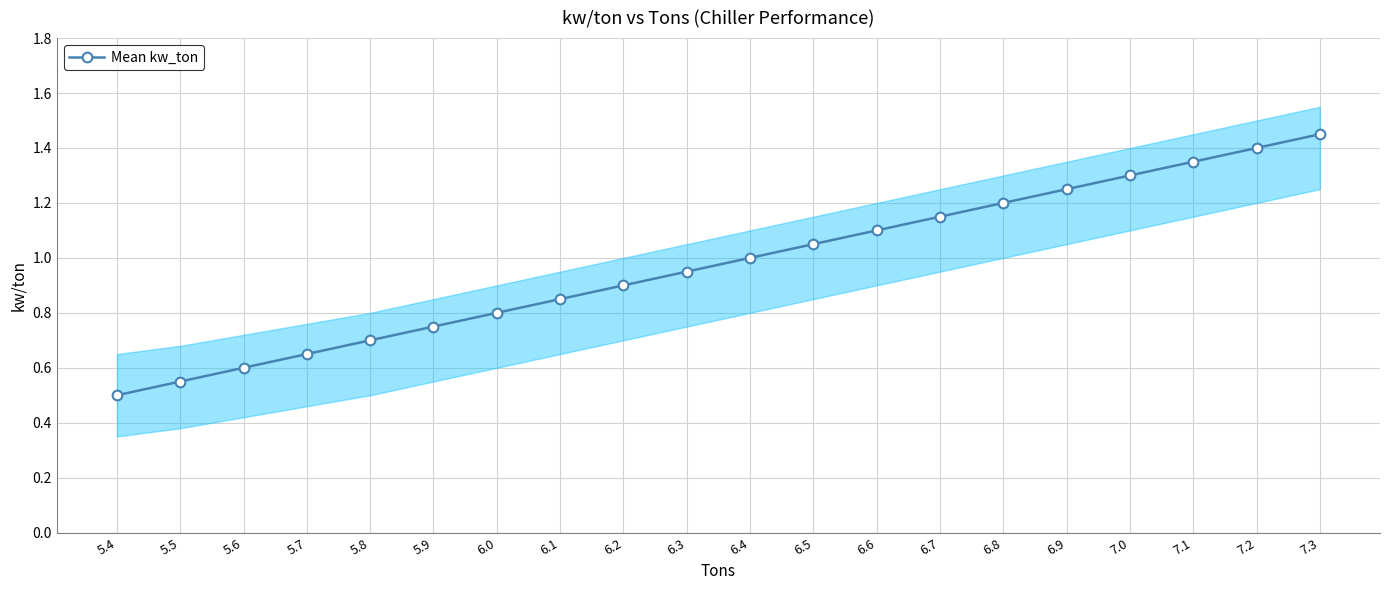

Does the chart have visible grid lines?

Yes